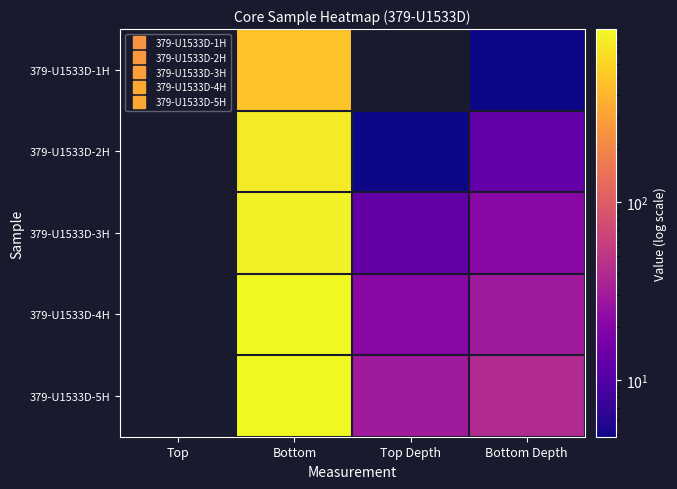

At which category is the sum across all series the highest?

Bottom